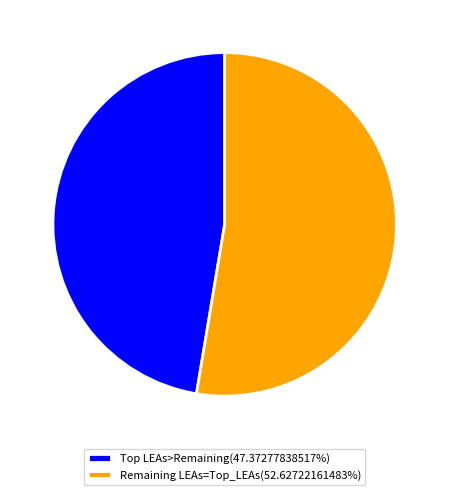

Does any single category account for the majority?

Yes